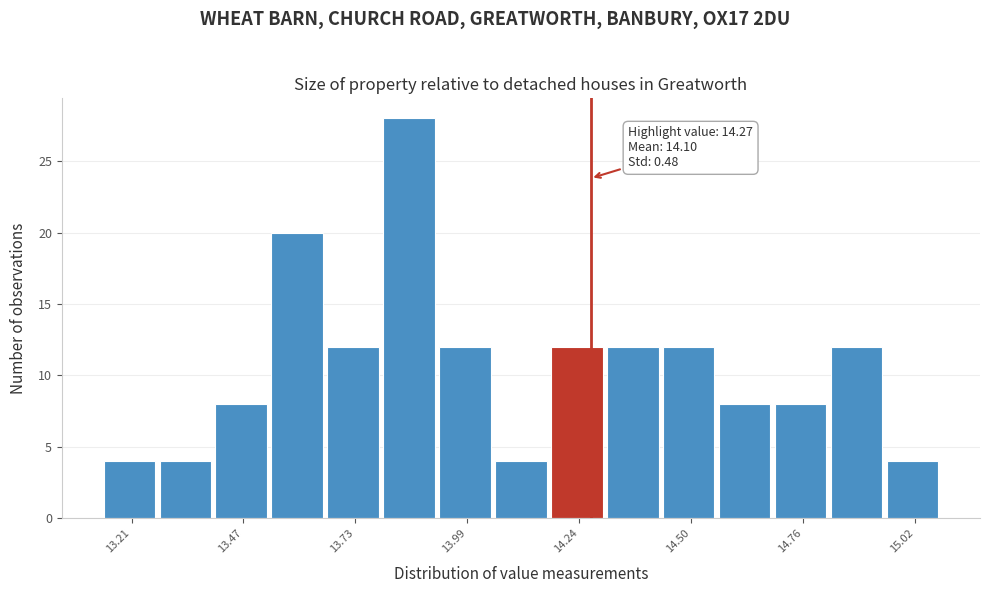

Read against the x-axis, roughly where is the centre of the tallest bar?

13.85